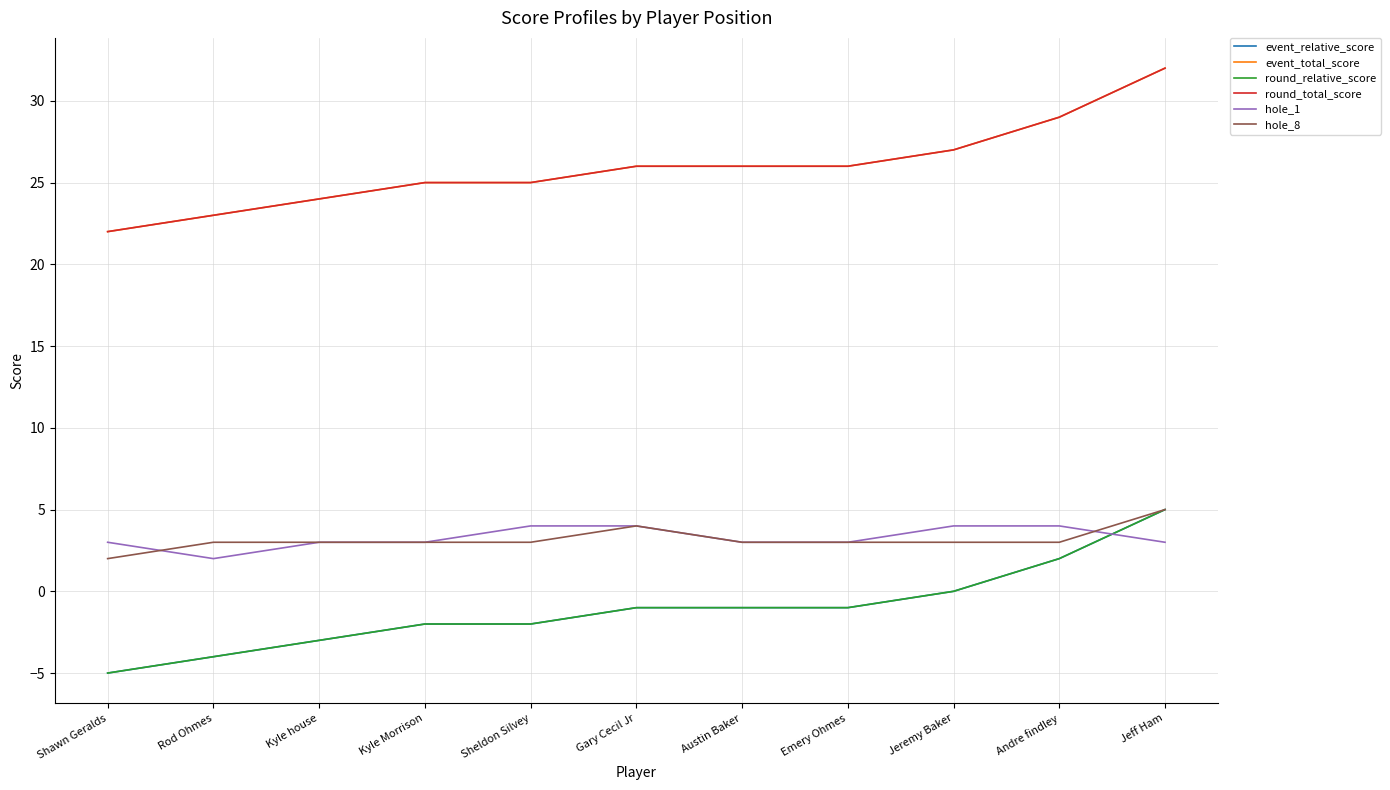

What is the highest value of the event_total_score series?

32